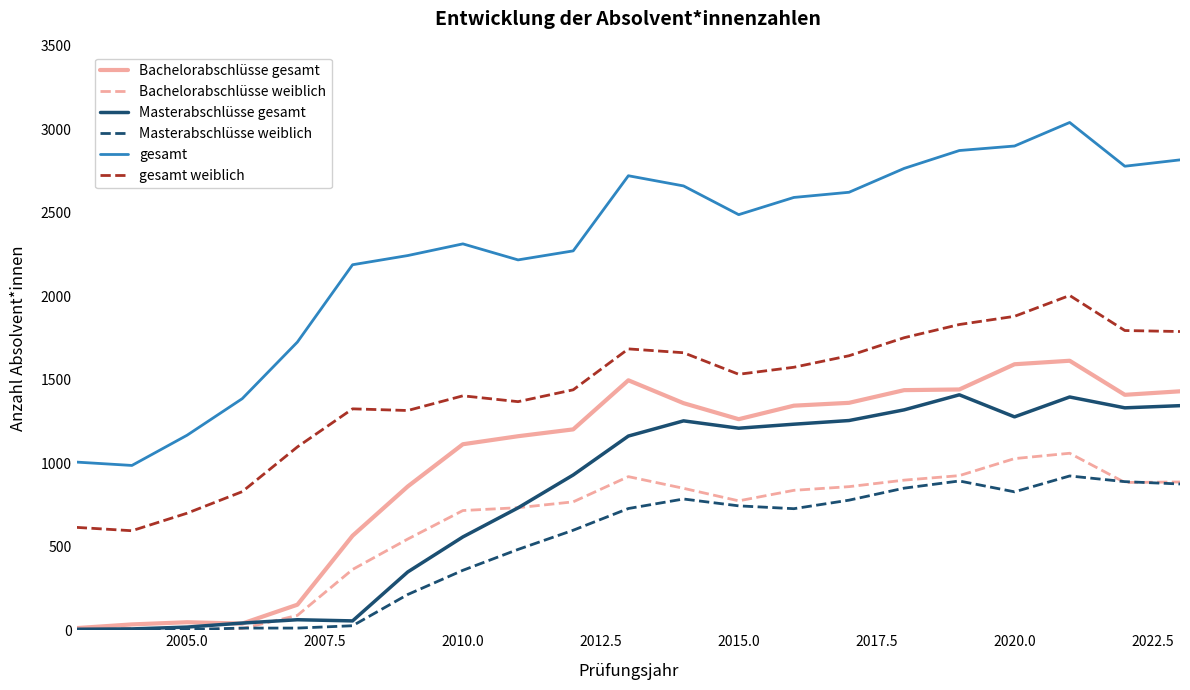

What is the greatest value displayed?

3041